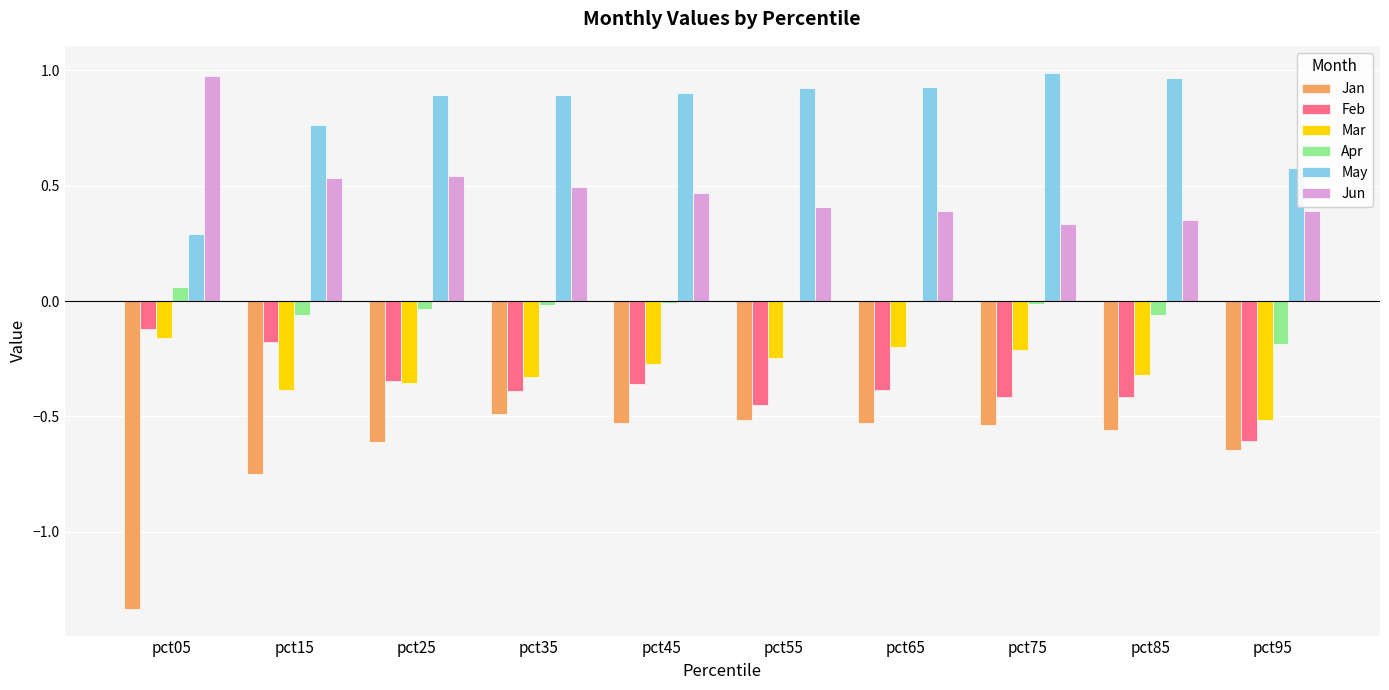

How many distinct data groups are displayed?

6